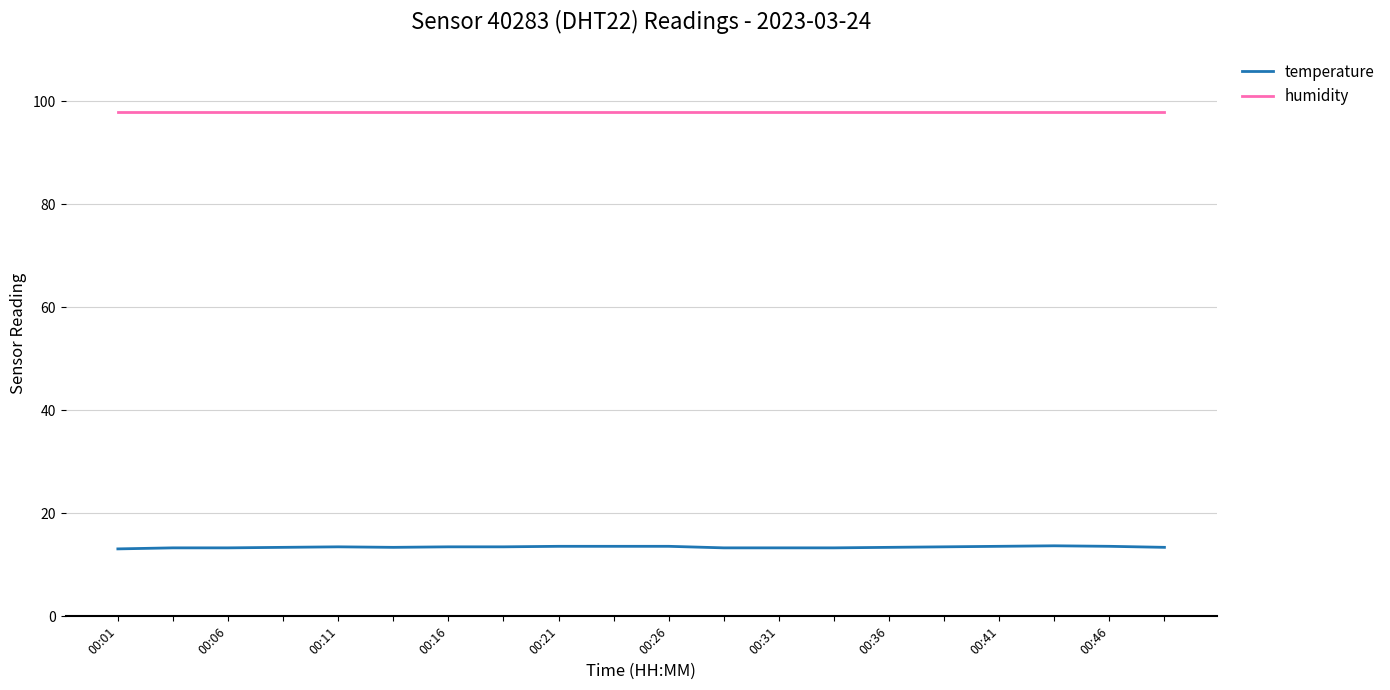

What is the greatest value displayed?

98.0